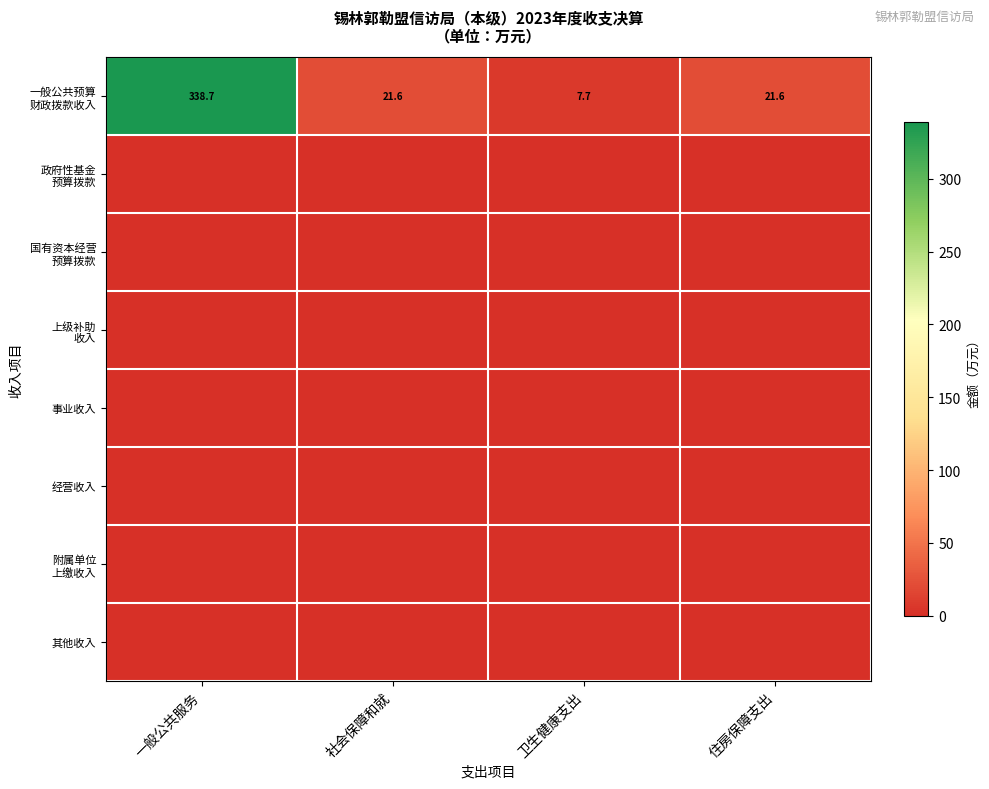

Count the number of categories in the chart.

4